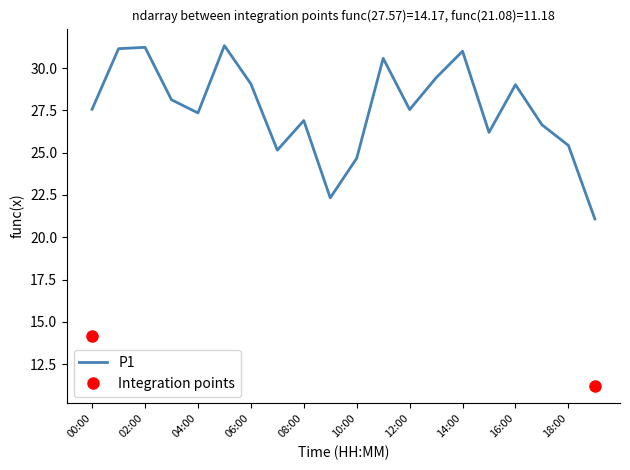

True or false: the data shows 11.0 at 19:00.

False